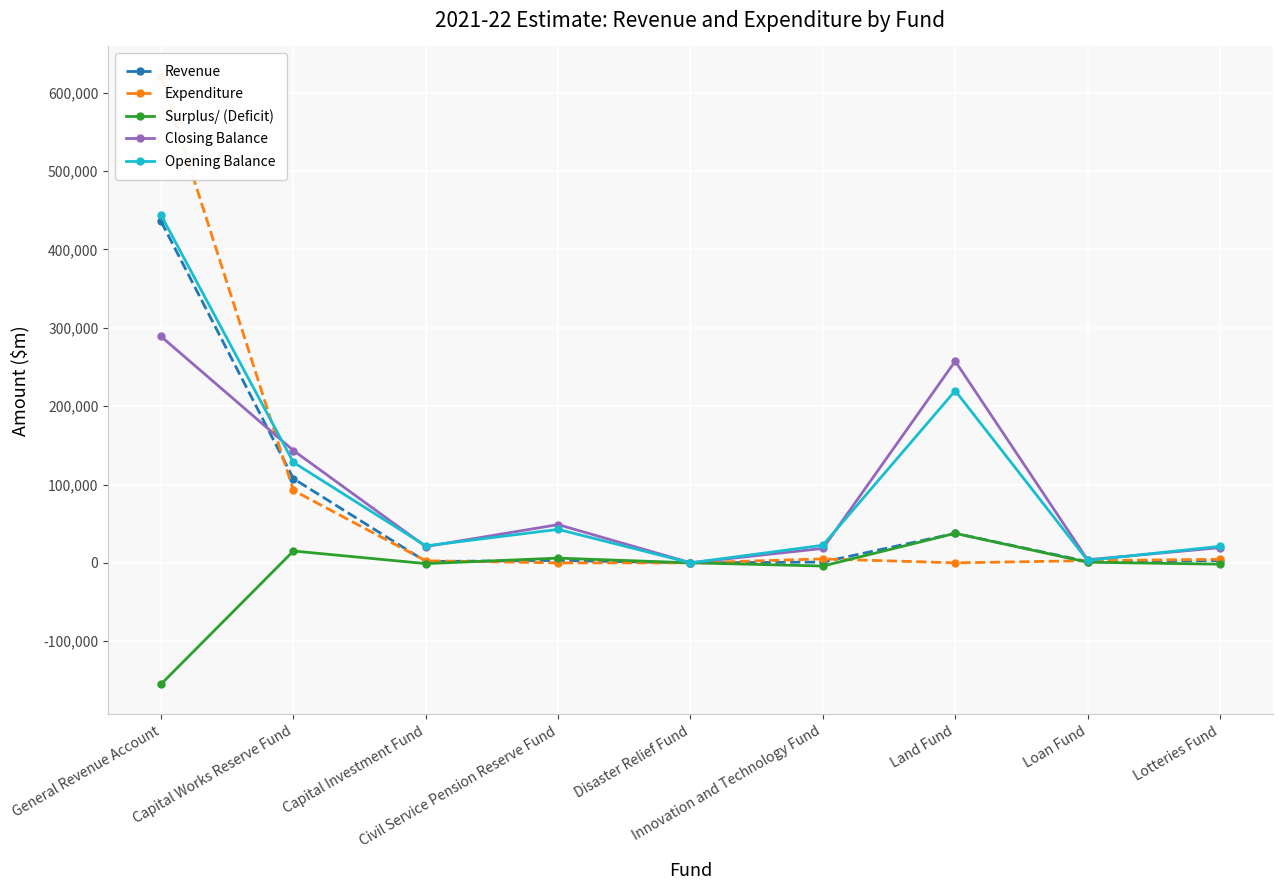

What is the label of the 2nd point from the right?

Loan Fund